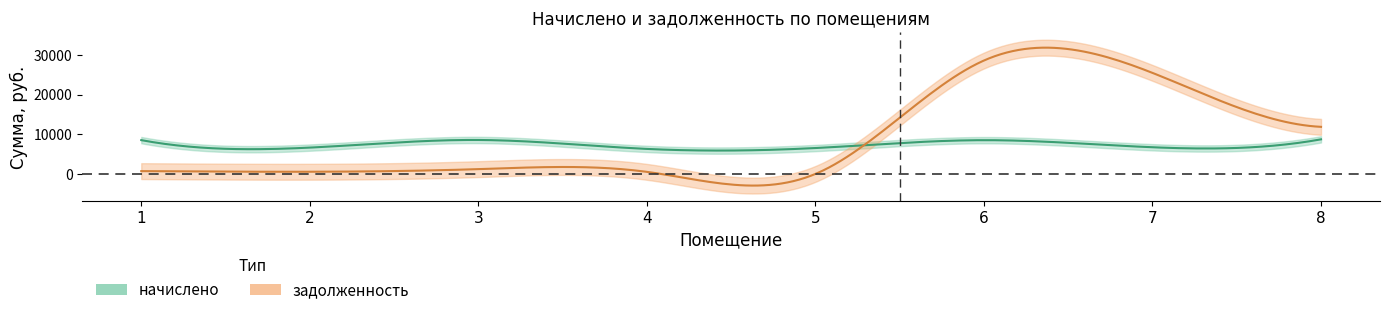

True or false: задолженность has more than 1 points higher than both neighbors.

True